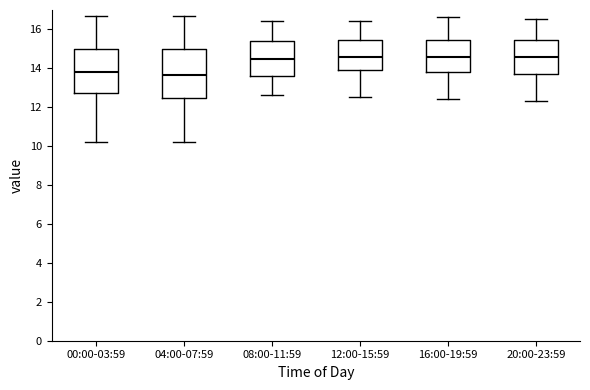

Reading left to right, read every box against the y-axis: the position of its median line, the range the box covers, and the ends of its whiskers. The values are not printed on the chart, so give them approximately, as read against the axis.

00:00-03:59: median 13.8, box 12.6 to 15.0, whiskers 10.2 to 16.6
04:00-07:59: median 13.6, box 12.4 to 15.0, whiskers 10.2 to 16.6
08:00-11:59: median 14.4, box 13.6 to 15.4, whiskers 12.6 to 16.4
12:00-15:59: median 14.6, box 13.8 to 15.4, whiskers 12.6 to 16.4
16:00-19:59: median 14.6, box 13.8 to 15.4, whiskers 12.4 to 16.6
20:00-23:59: median 14.6, box 13.6 to 15.4, whiskers 12.4 to 16.6